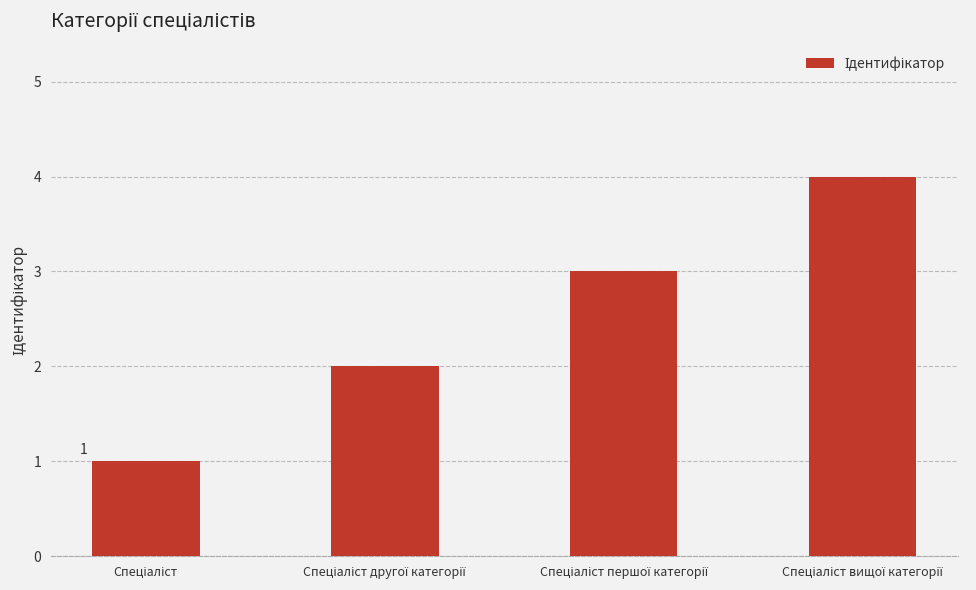

What is the difference between the maximum and minimum values?

3